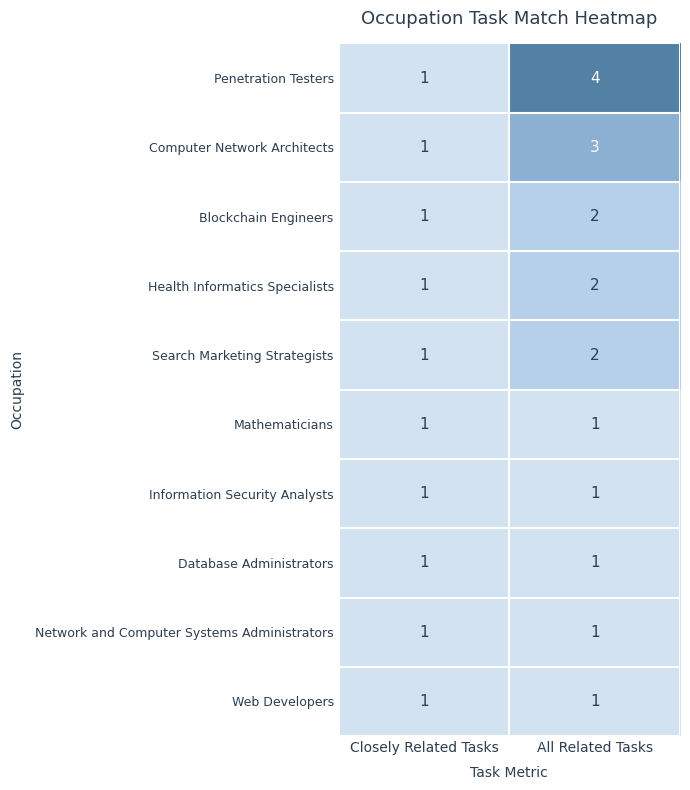

How many distinct data groups are displayed?

10